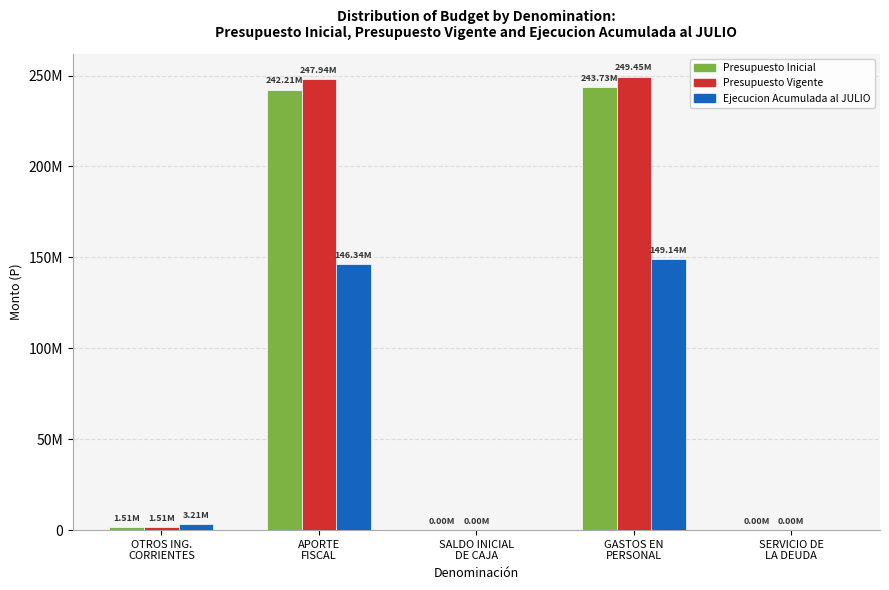

Which series has the largest total across all categories?

Presupuesto Vigente